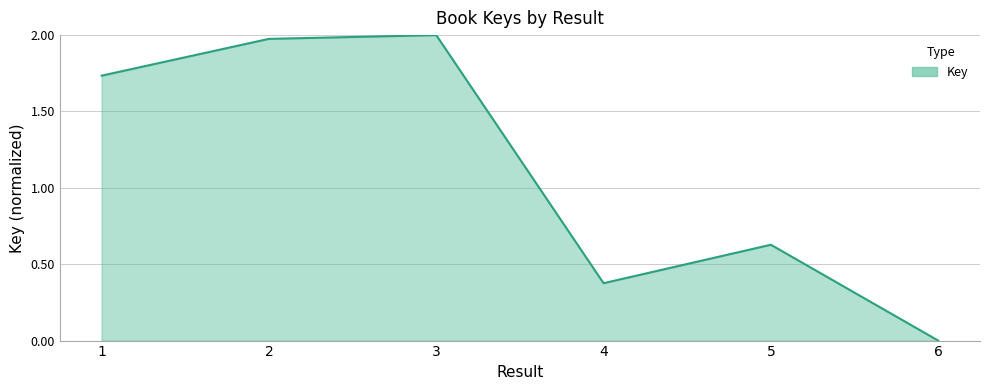

Does the chart have visible grid lines?

Yes